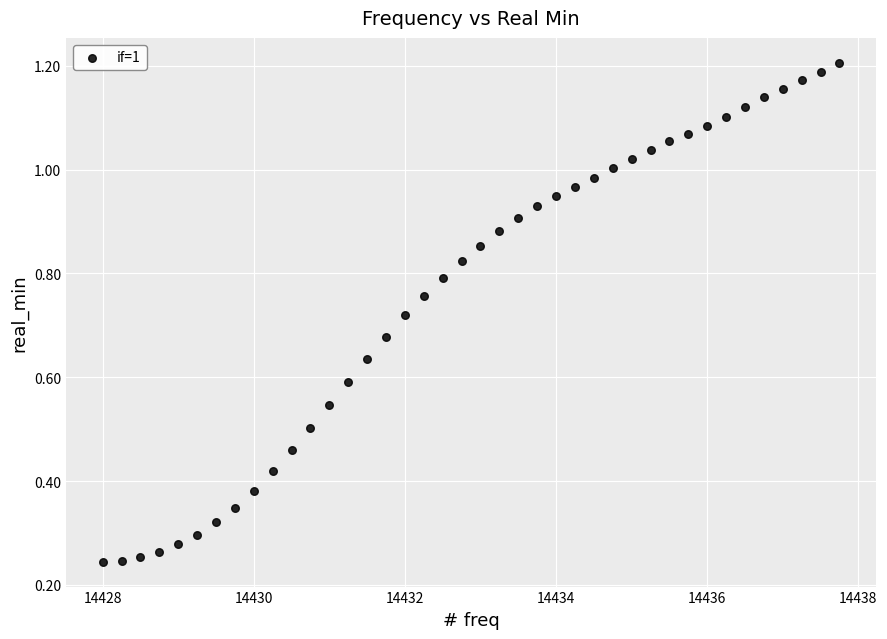

What is the range of X values (max minus min)?

9.8